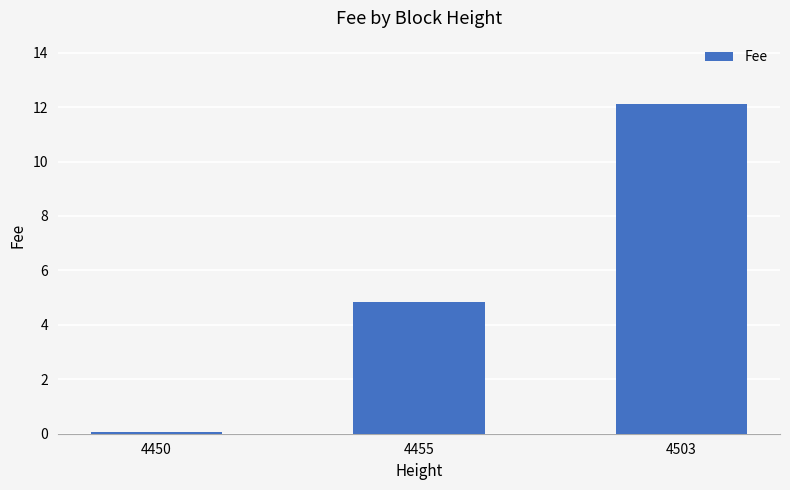

At which category does the chart reach its minimum across all series?

4450